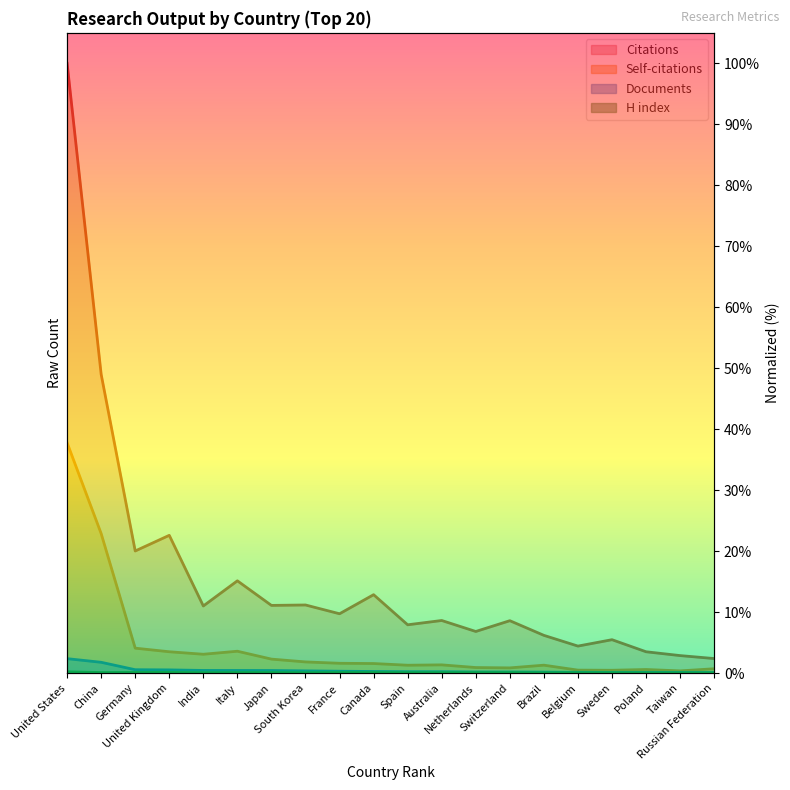

In H index, how many points are higher than both neighbors (excluding endpoints)?

6